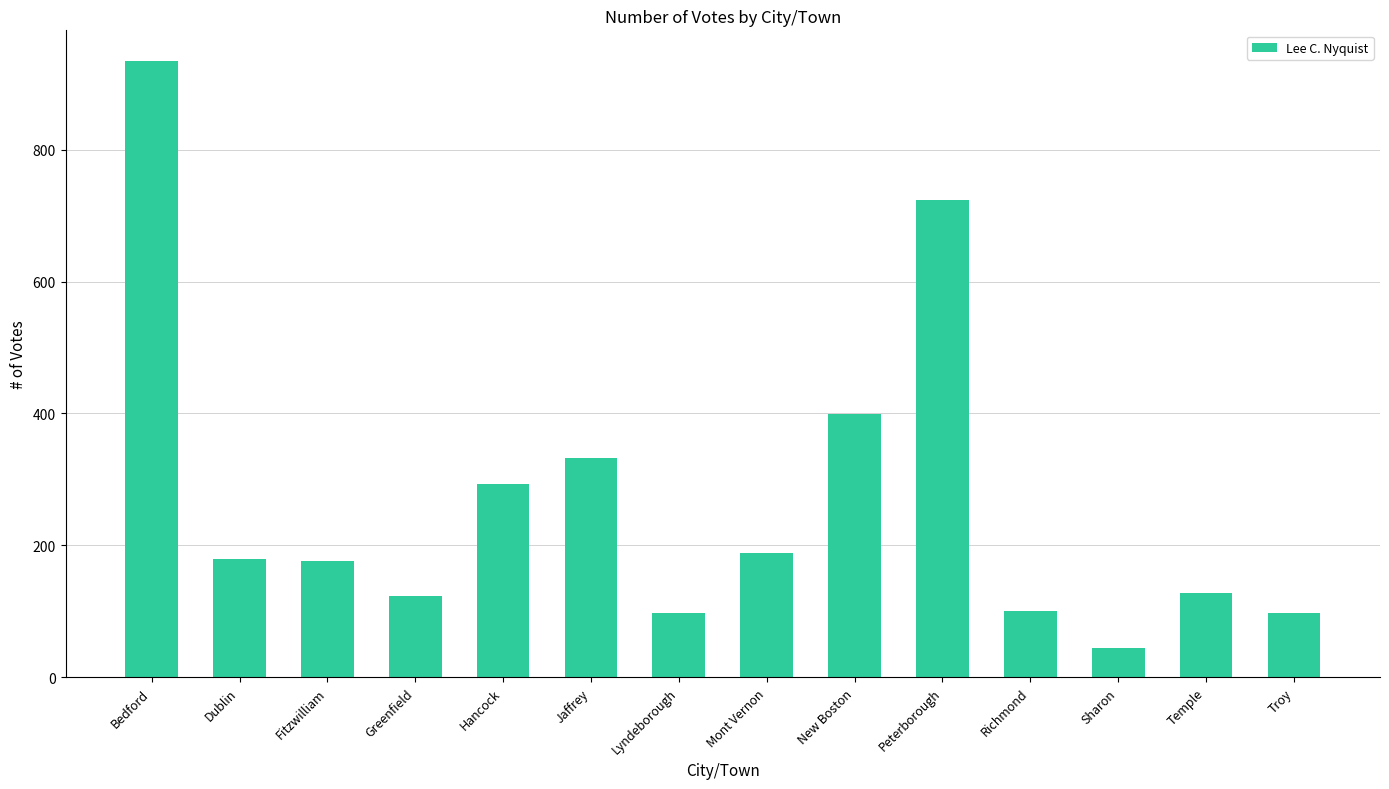

Are the bars grouped side by side (vs. stacked)?

No